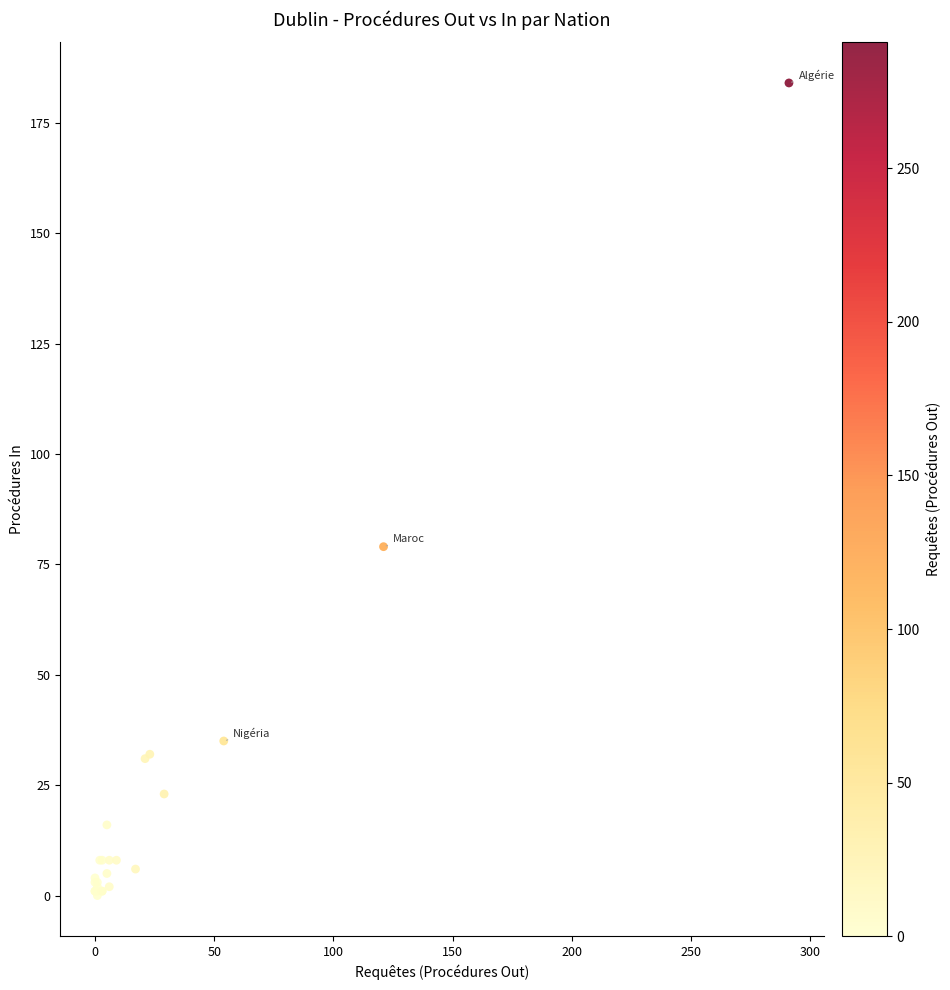

What Y value in the scatter plot is closest to 92?

79